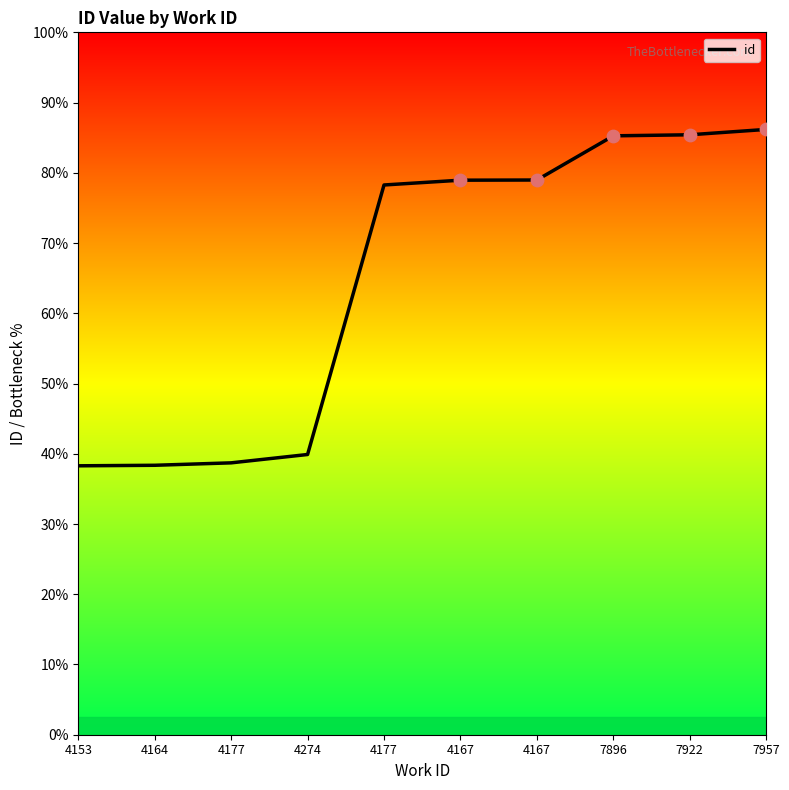

Which has a higher value, 7957 or 4167?

7957